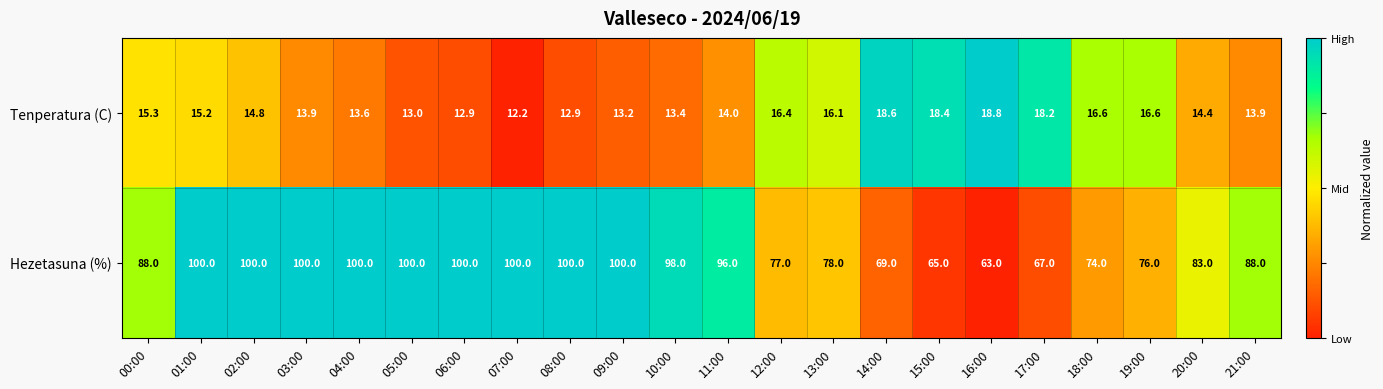

Count the number of categories in the chart.

22